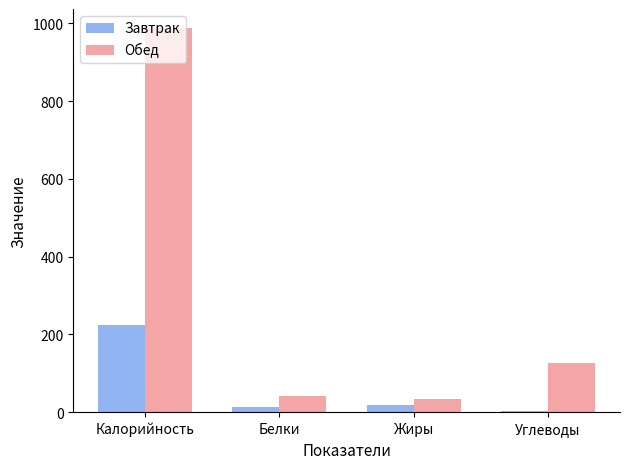

Which series has the largest range (max minus min)?

Обед